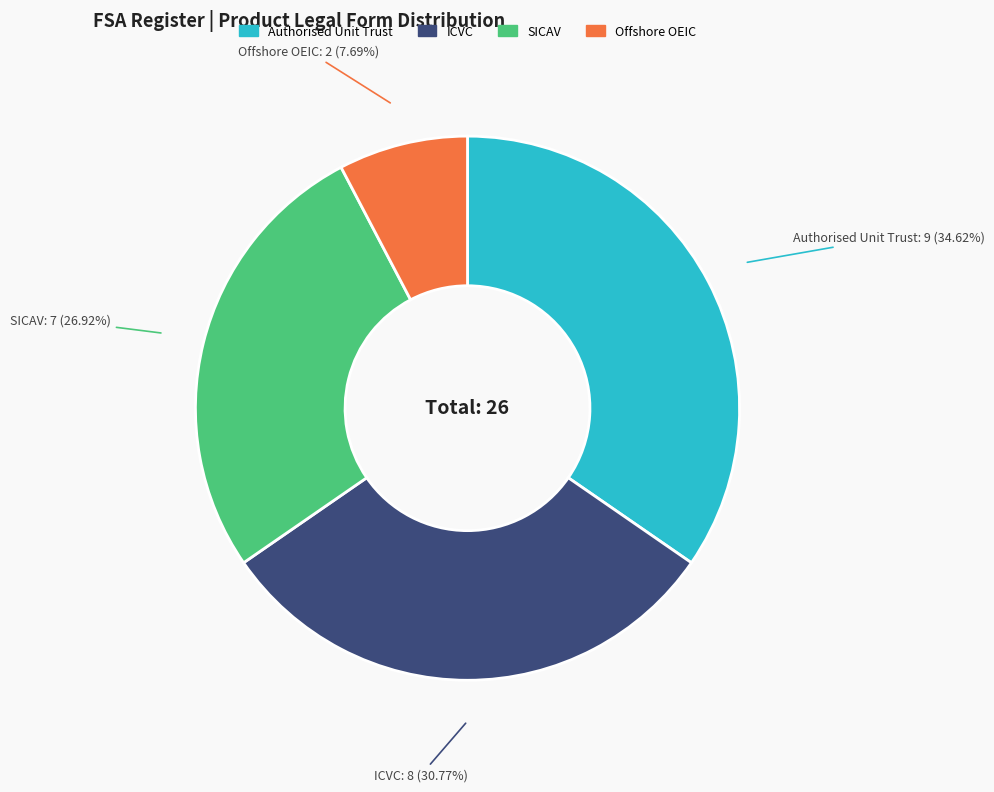

How much of the chart is everything except Offshore OEIC?

92.3%